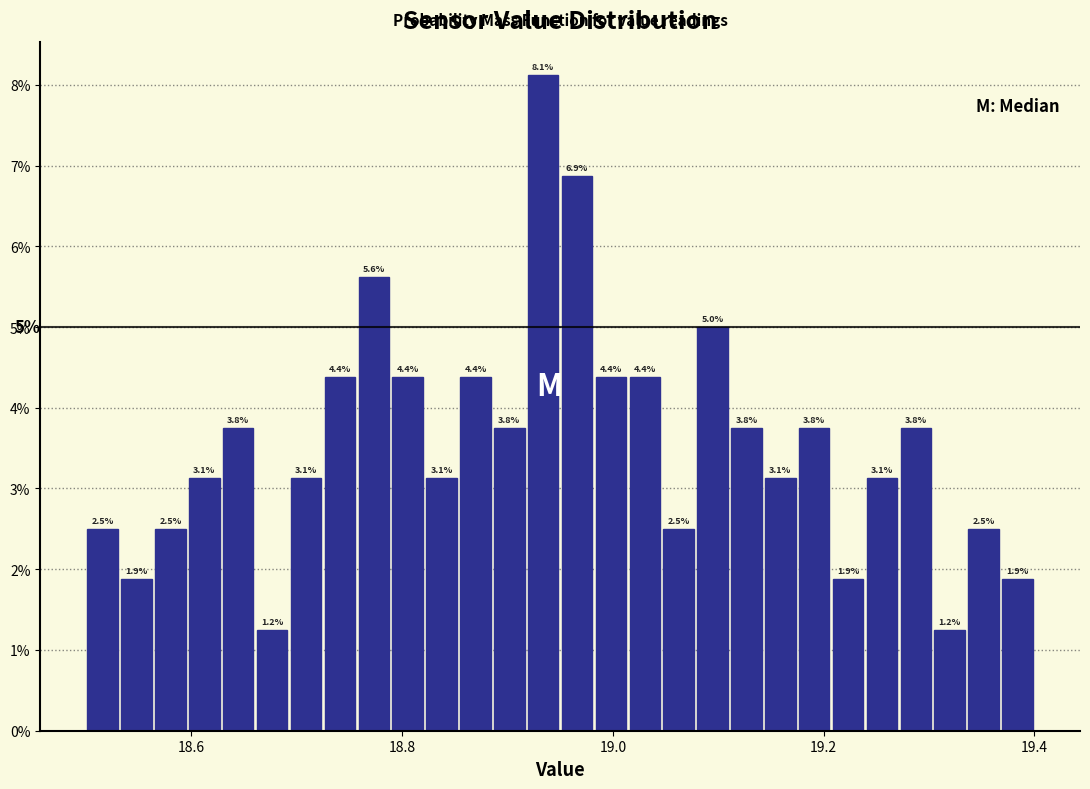

Around what value on the x-axis is the tallest bar? Give the approximate position of its centre, as read against the axis.

18.94